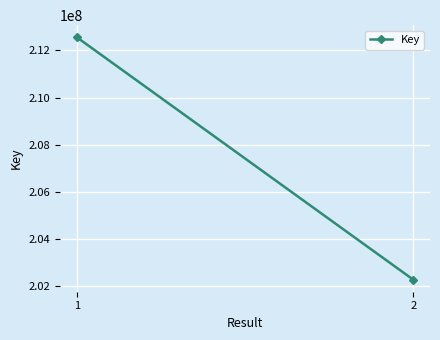

Is this an area chart (filled region under the line)?

No